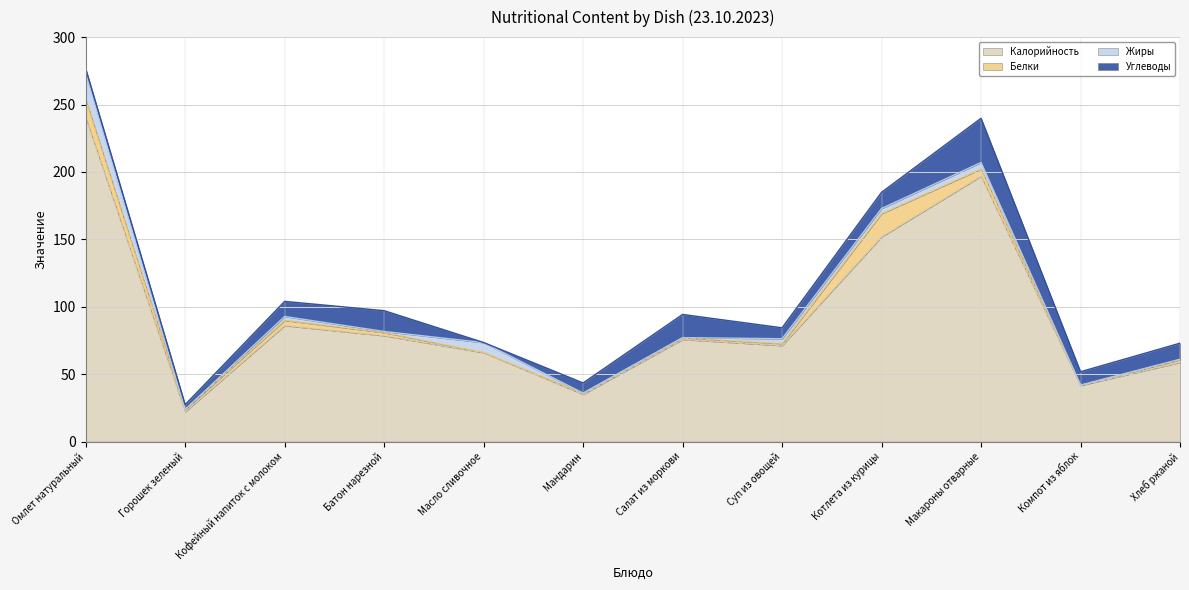

List the labels in order of Жиры value, largest first.

Омлет натуральный, Масло сливочное, Макароны отварные, Котлета из курицы, Суп из овощей, Кофейный напиток с молоком, Батон нарезной, Хлеб ржаной, Мандарин, Салат из моркови, Горошек зеленый, Компот из яблок